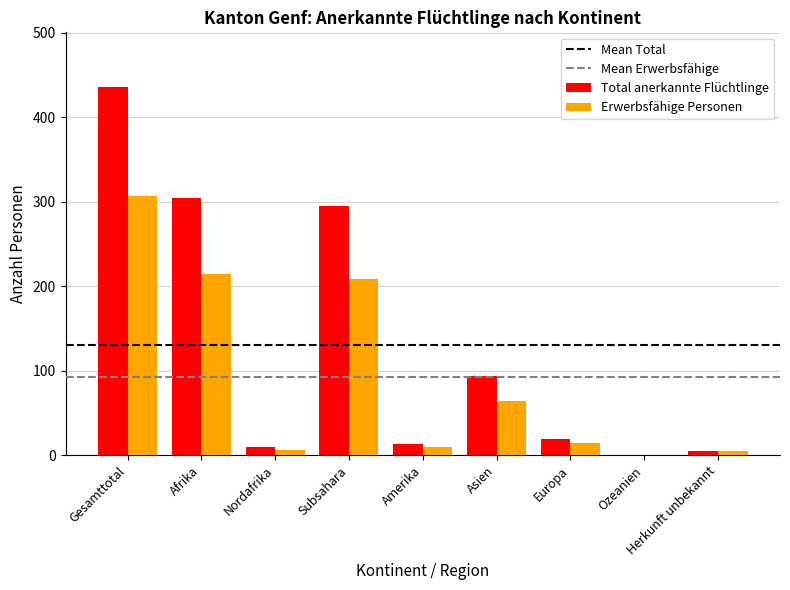

The Total anerkannte Flüchtlinge series shows 94 at Asien. True or false?

True